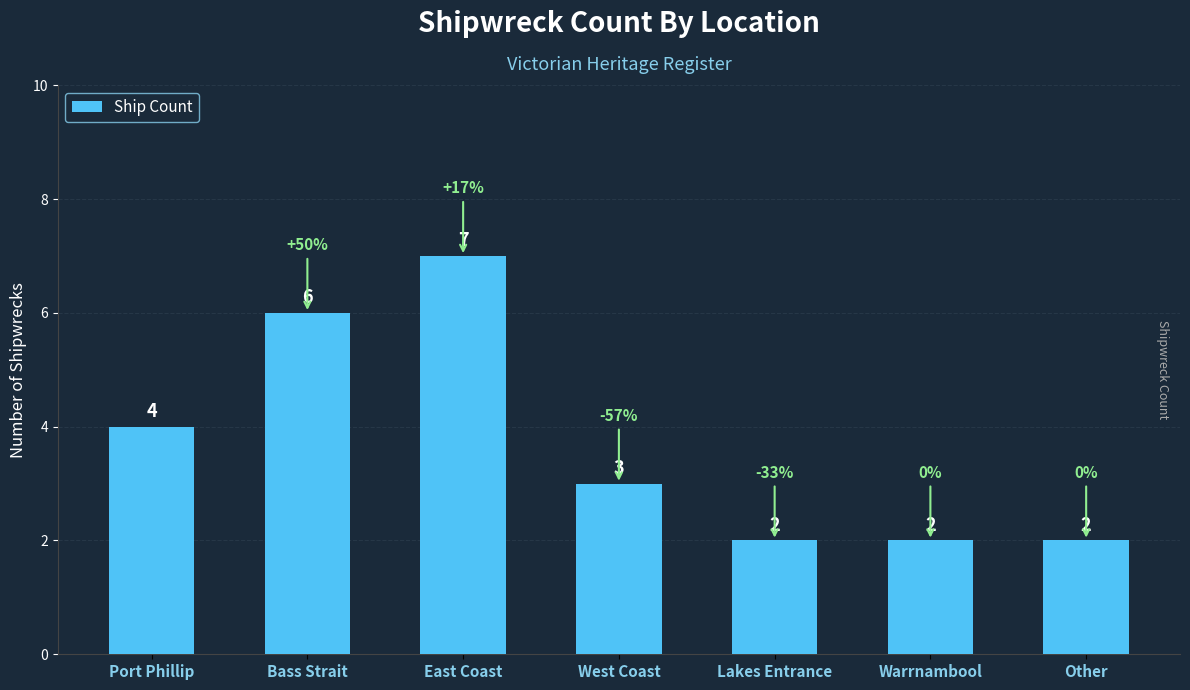

What is the label of the 4th bar from the right?

West Coast